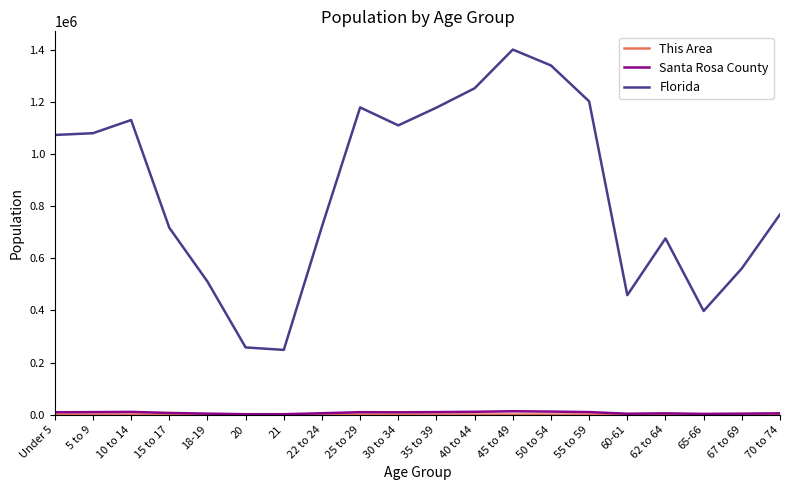

Which series has the largest total across all categories?

Florida